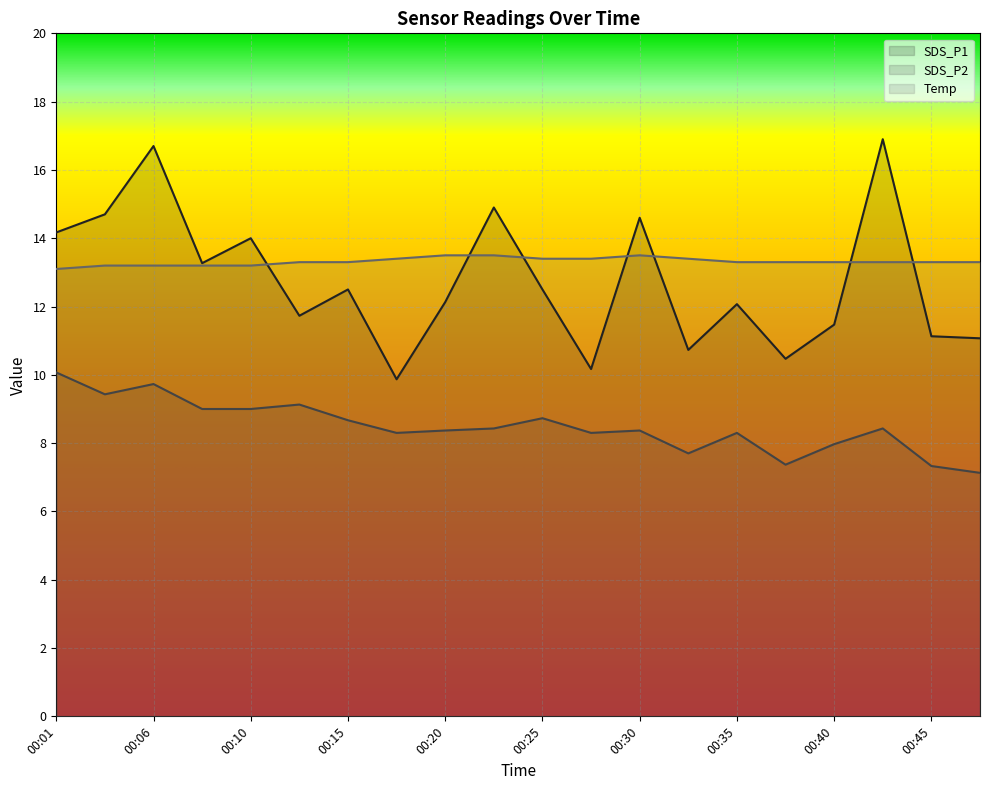

The value of Temp at 00:25 is 7.0. True or false?

False